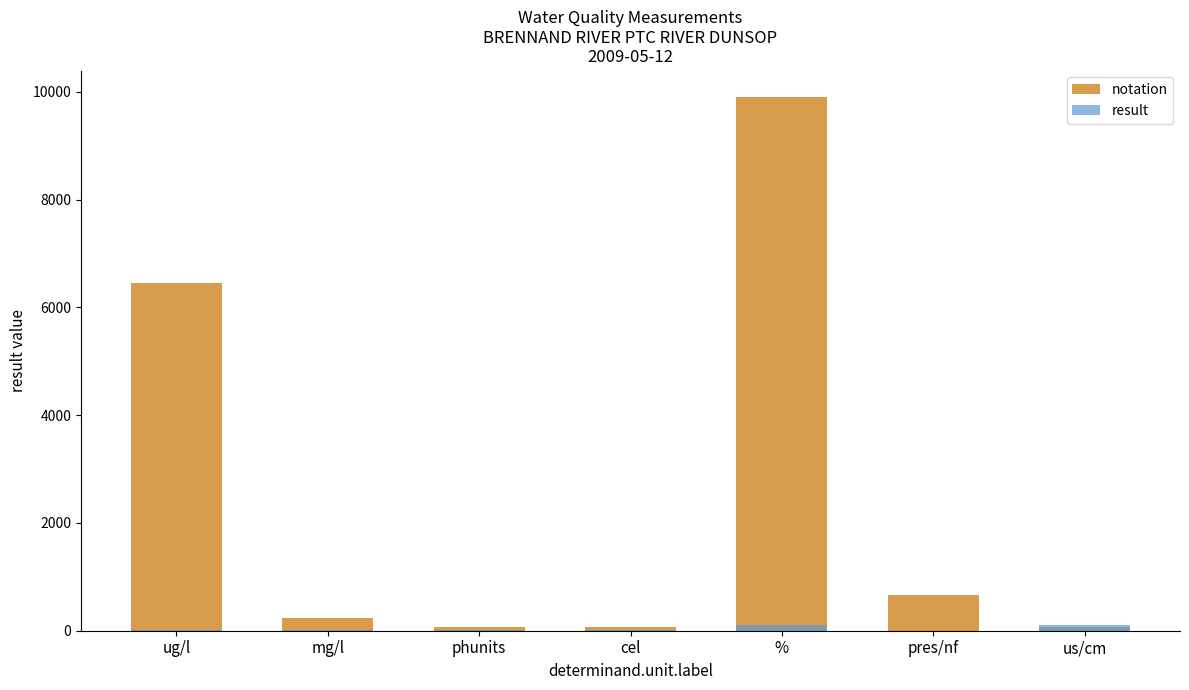

Between mg/l and pres/nf, which series saw the biggest shift?

notation